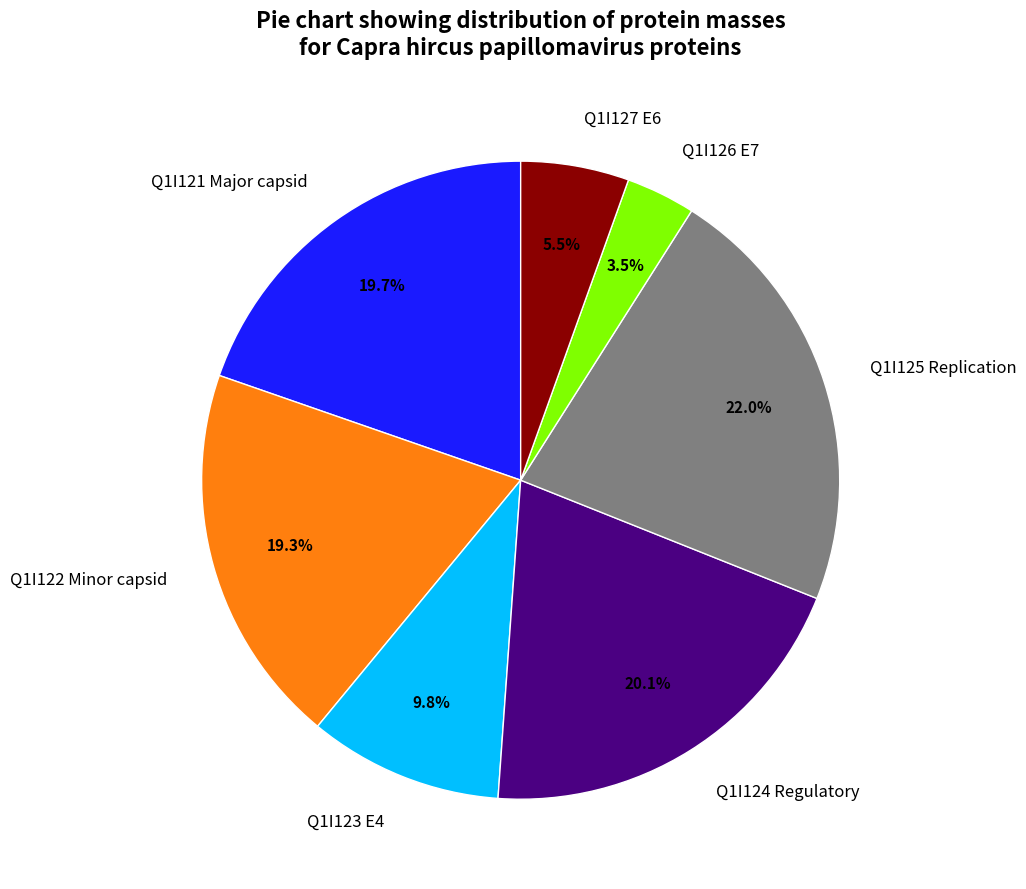

To the nearest percent, what is the difference between the Q1I125 Replication and Q1I124 Regulatory slice percentages?

2%